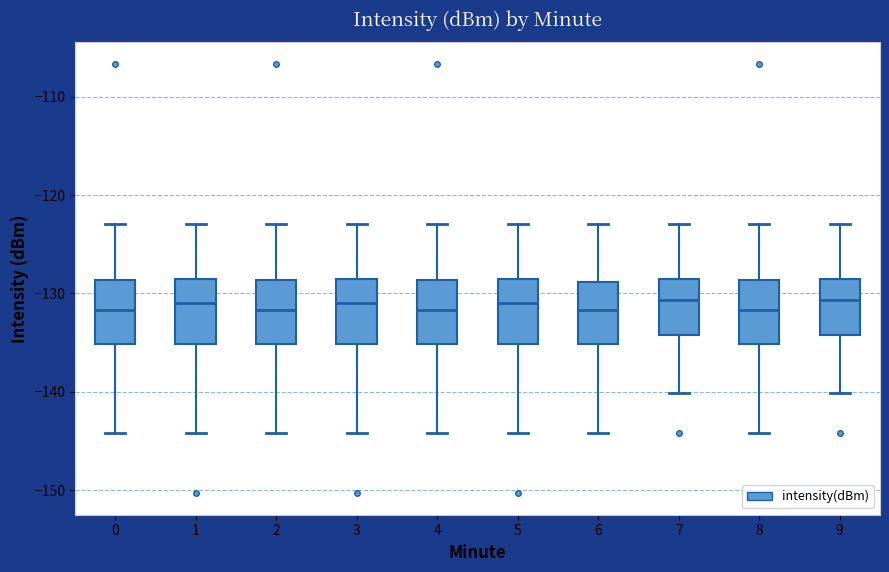

Where does the lower whisker of the box at x = 4 end on the y-axis? The values are not printed on the chart, so give them approximately, as read against the axis.

-144